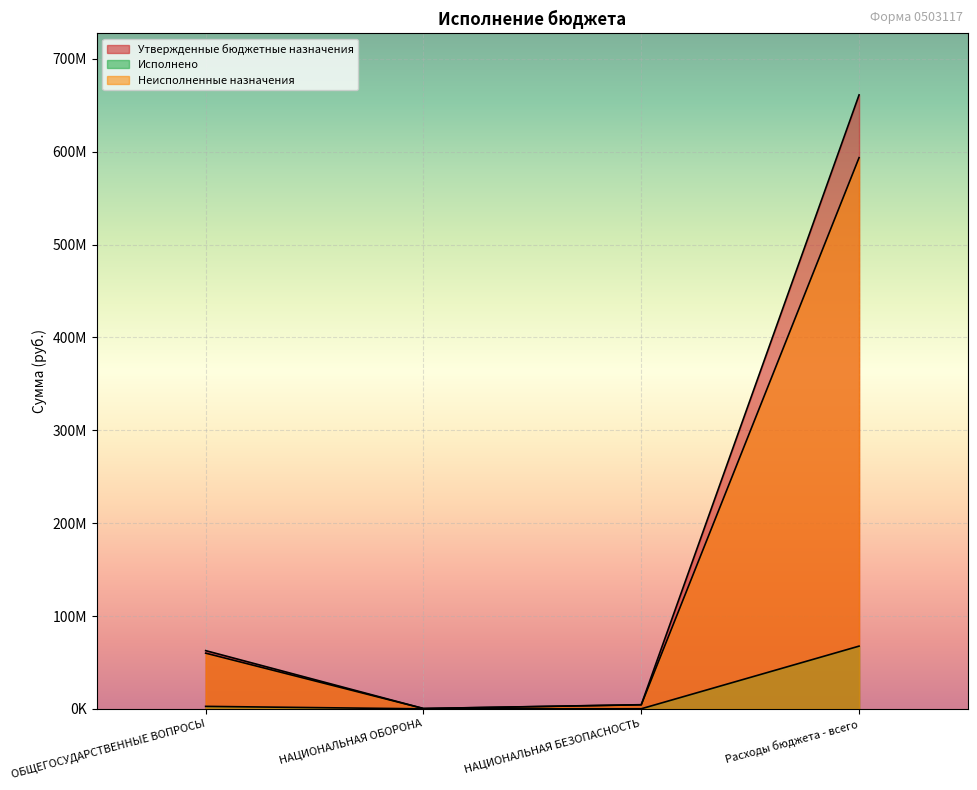

Is the value of Исполнено at Расходы бюджета - всего greater than the value of Неисполненные назначения at ОБЩЕГОСУДАРСТВЕННЫЕ ВОПРОСЫ?

Yes